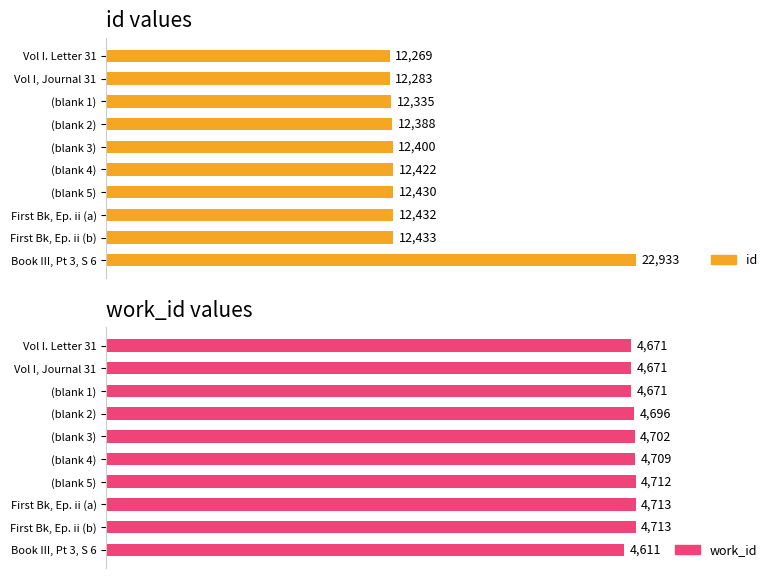

Reading left to right, transcribe all the data shown in this chart.

id: Vol I. Letter 31=12269	Vol I, Journal 31=12283	=12335	=12388	=12400	=12422	=12430	First Book, Epistle ii=12432	First Book, Epistle ii=12433	Book III, Part 3, Section 6=22933
work_id: Vol I. Letter 31=4671	Vol I, Journal 31=4671	=4671	=4696	=4702	=4709	=4712	First Book, Epistle ii=4713	First Book, Epistle ii=4713	Book III, Part 3, Section 6=4611